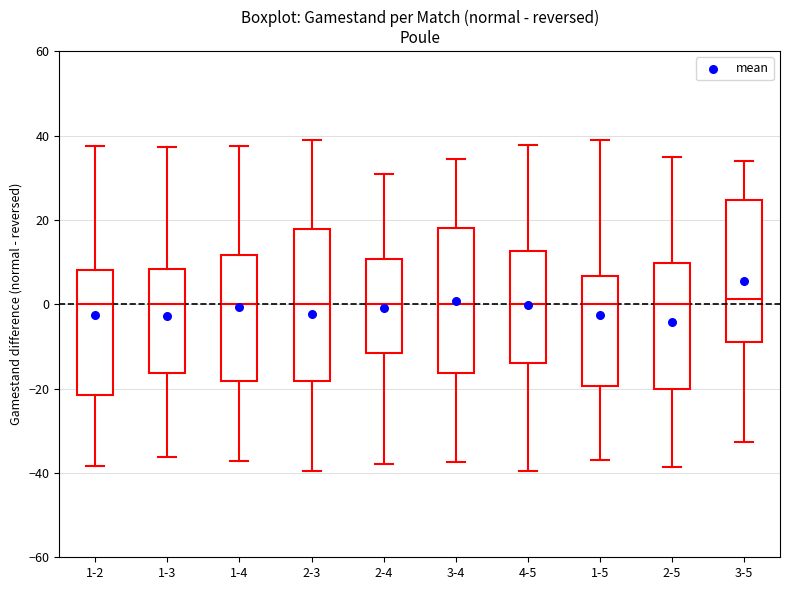

Reading left to right, read every box against the y-axis: the position of its median line, the range the box covers, and the ends of its whiskers. The values are not printed on the chart, so give them approximately, as read against the axis.

1-2: median 0, box -22 to 8, whiskers -38 to 38
1-3: median 0, box -16 to 8, whiskers -36 to 38
1-4: median 0, box -18 to 12, whiskers -38 to 38
2-3: median 0, box -18 to 18, whiskers -40 to 38
2-4: median 0, box -12 to 10, whiskers -38 to 30
3-4: median 0, box -16 to 18, whiskers -38 to 34
4-5: median 0, box -14 to 12, whiskers -40 to 38
1-5: median 0, box -20 to 6, whiskers -38 to 38
2-5: median 0, box -20 to 10, whiskers -38 to 34
3-5: median 2, box -10 to 24, whiskers -32 to 34